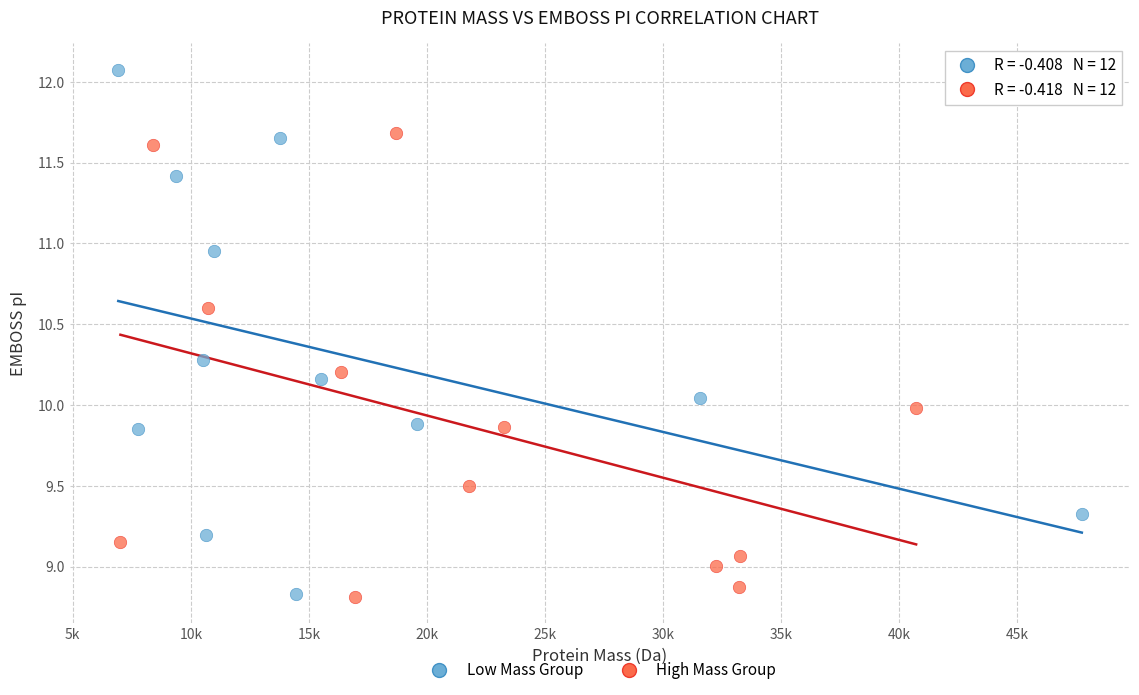

Which series has the widest spread of Y values?

Low Mass Group